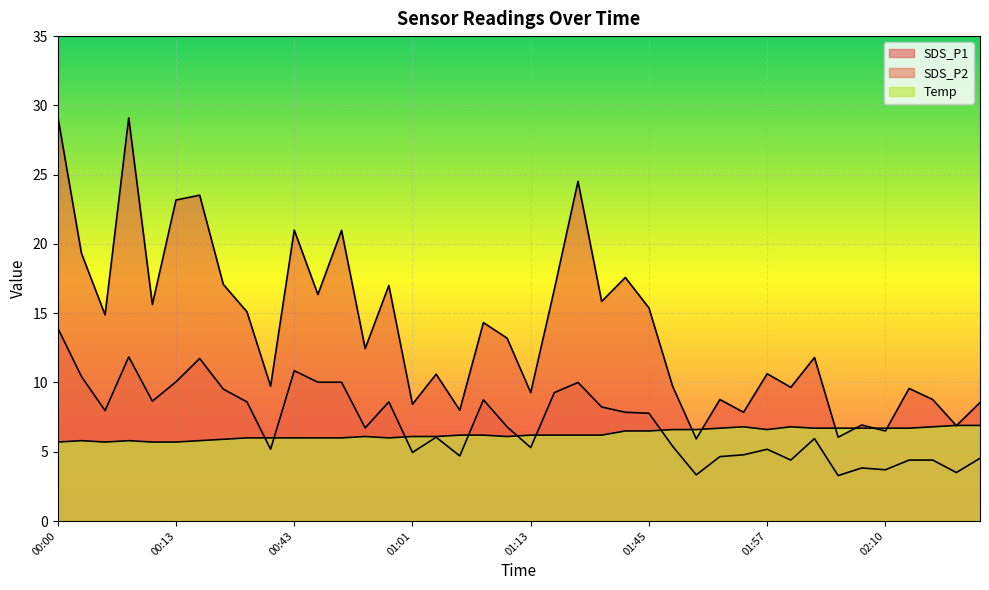

What value does the Temp series have at 00:08?

5.8